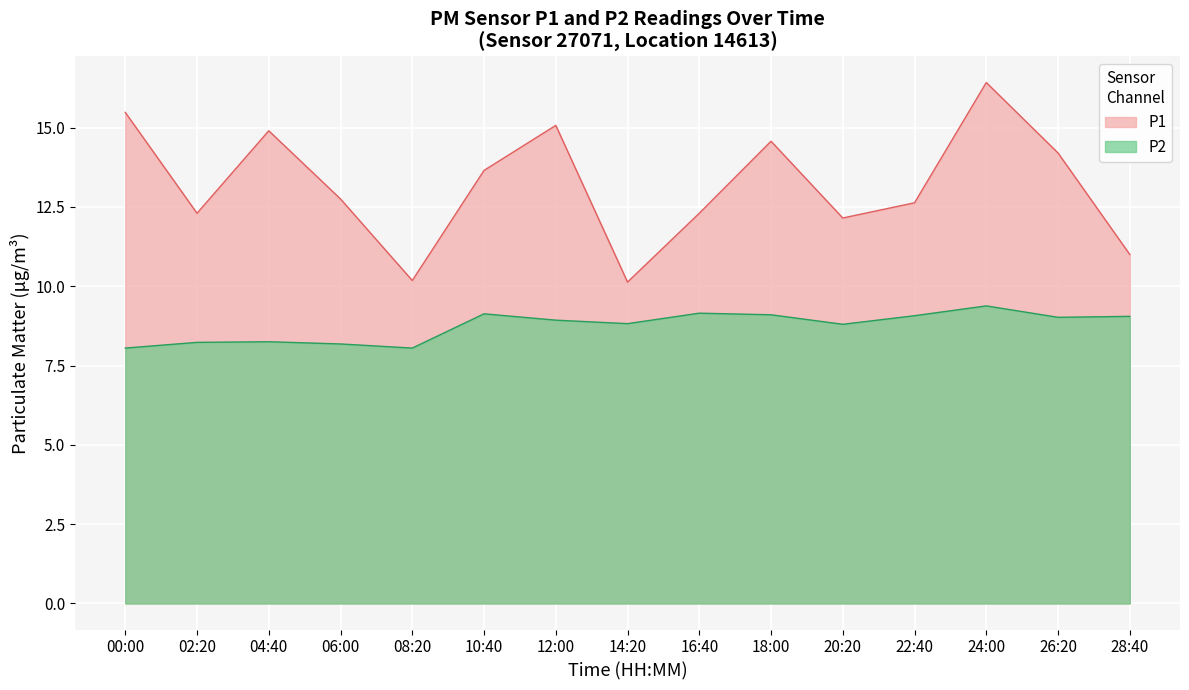

Count the number of categories in the chart.

15